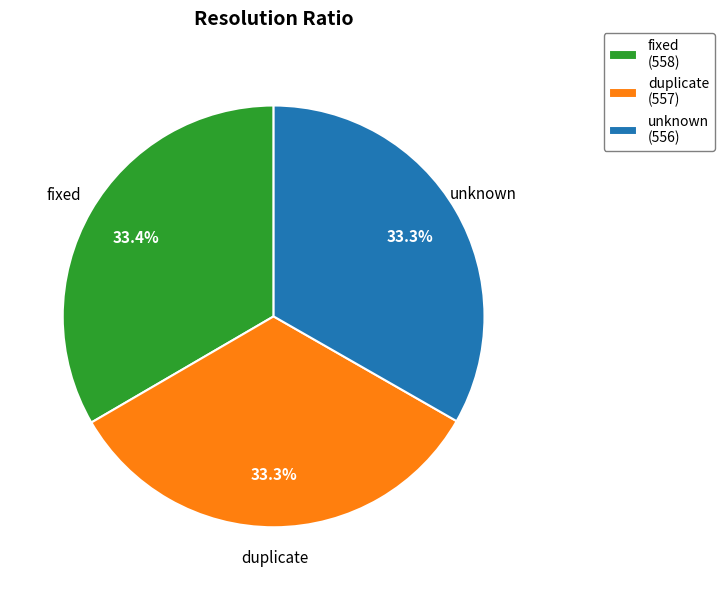

To the nearest percent, what portion does unknown represent?

33%